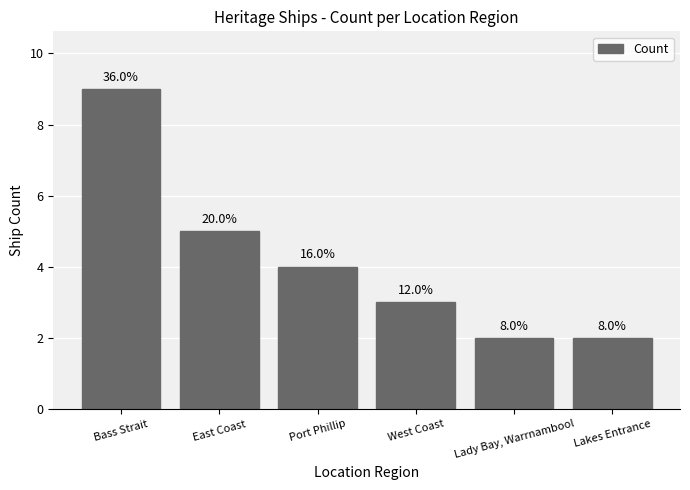

Are the bars horizontal?

No